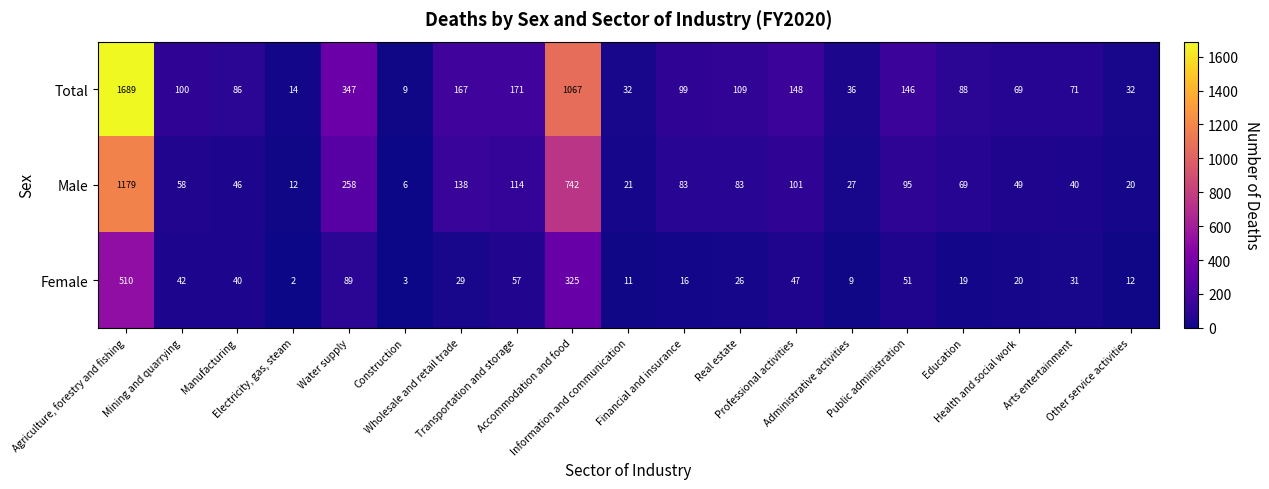

What is the difference between the maximum and second lowest values in the Total series?

1675